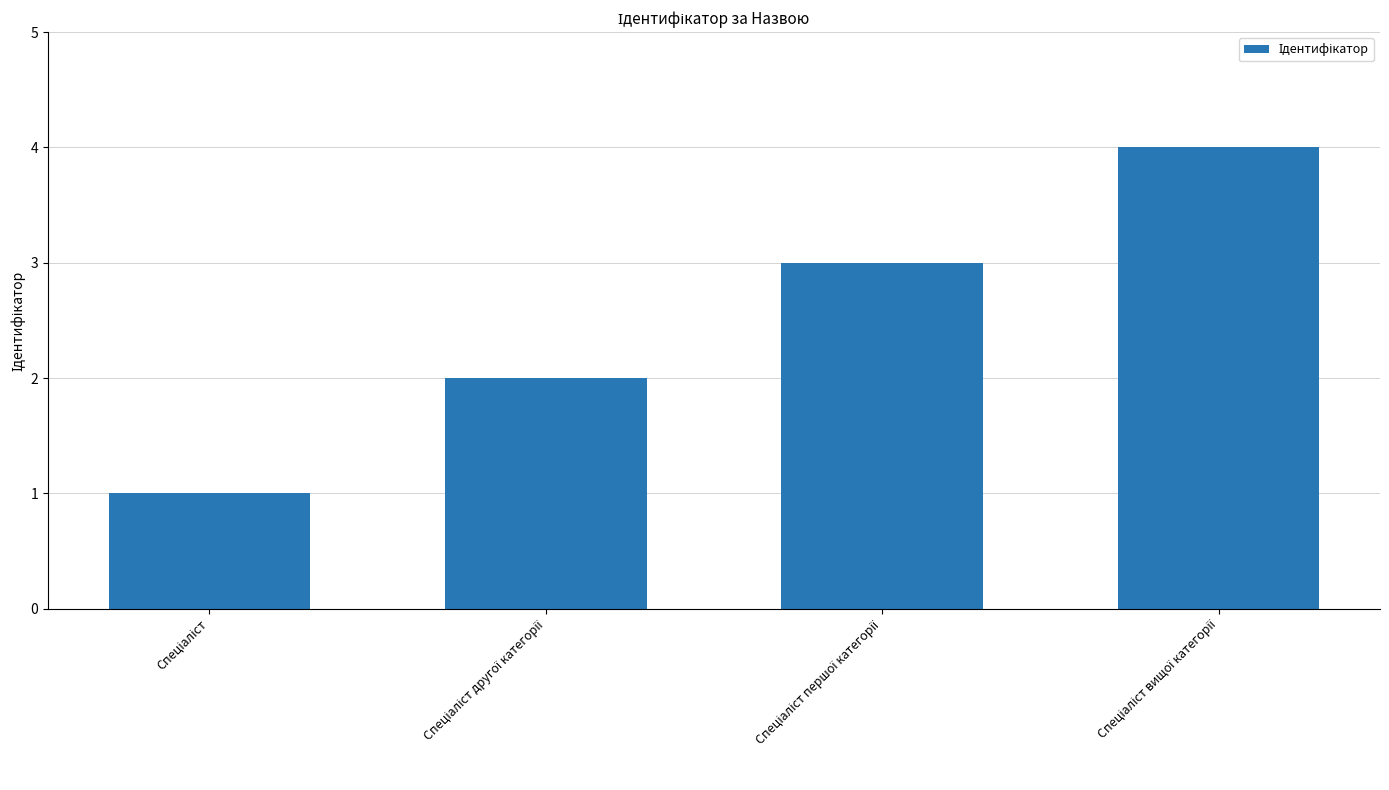

What is the sum of all values?

10